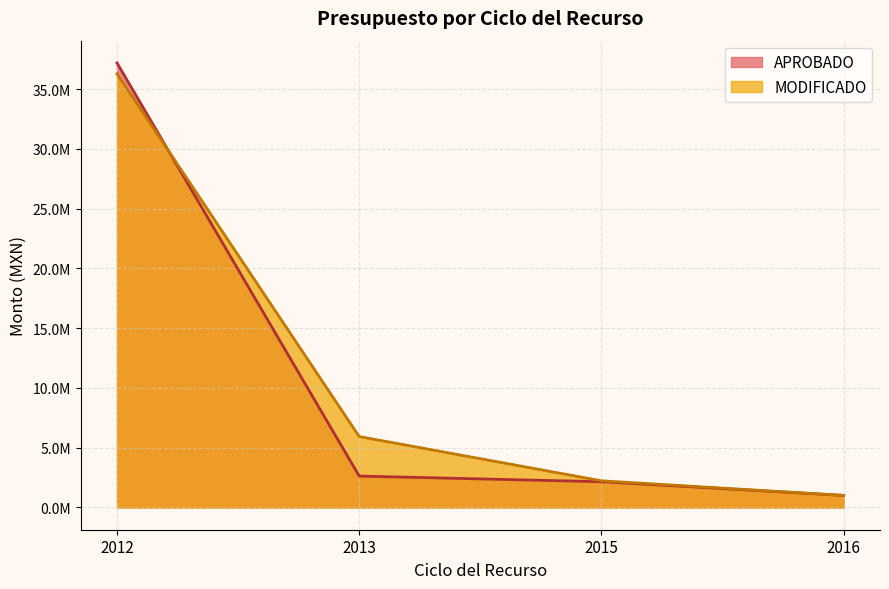

At which label does APROBADO reach its peak?

2012